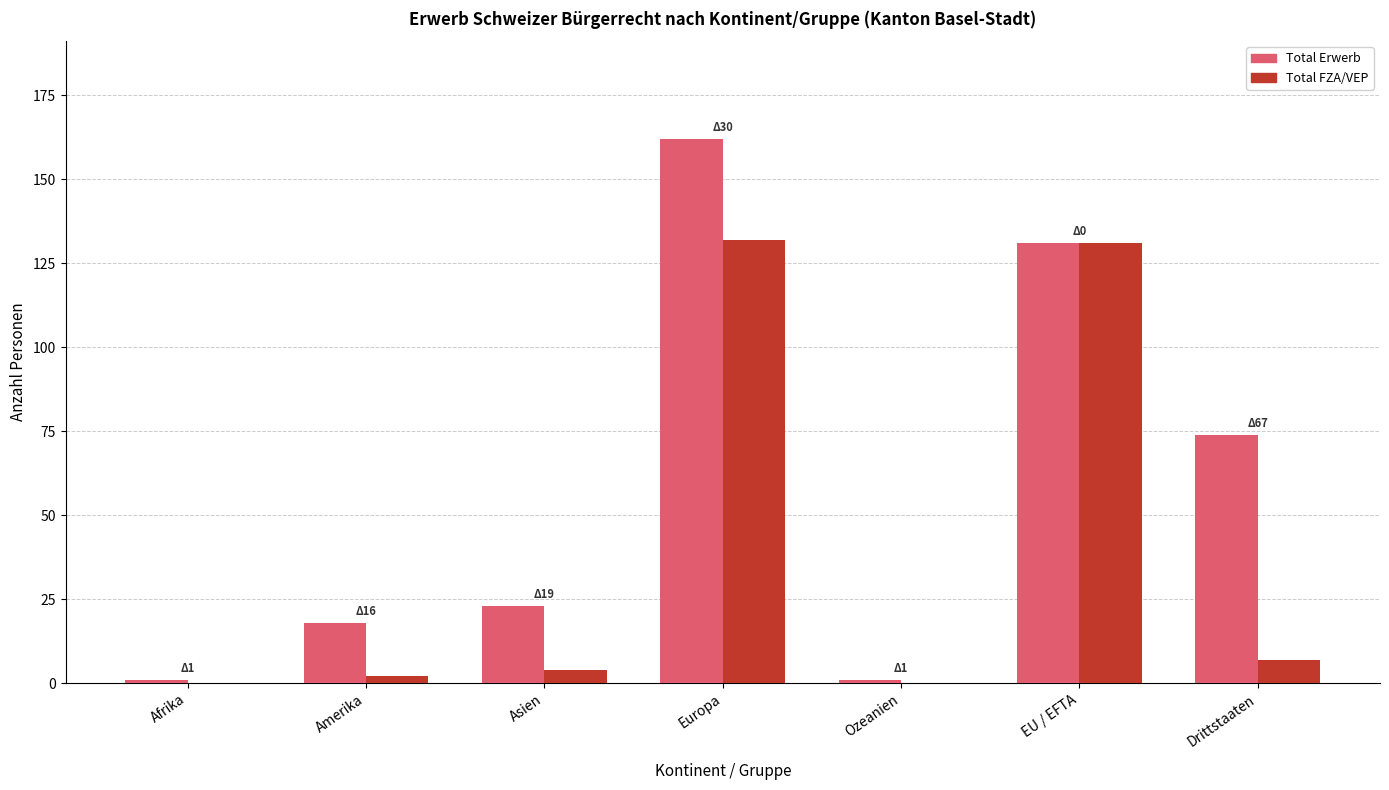

What is the spread (max minus min) of values at Europa?

30